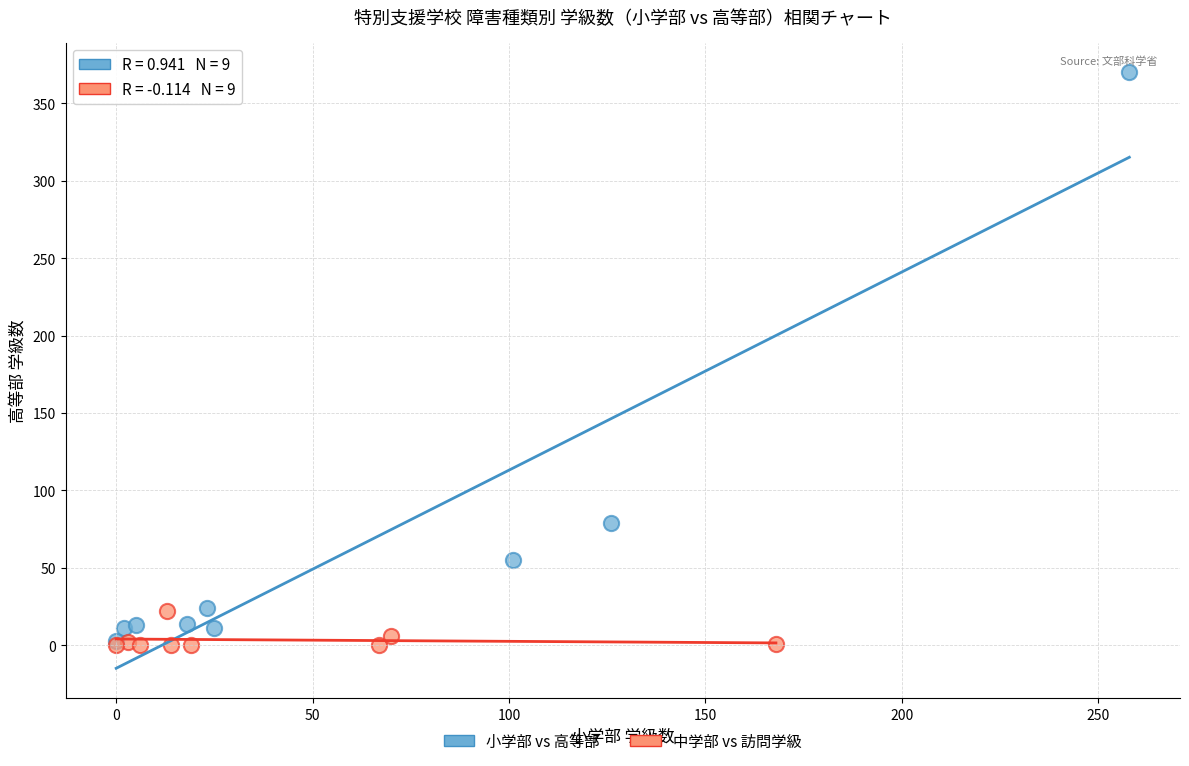

What are all the series names shown in the legend?

小学部 vs 高等部, 中学部 vs 訪問学級